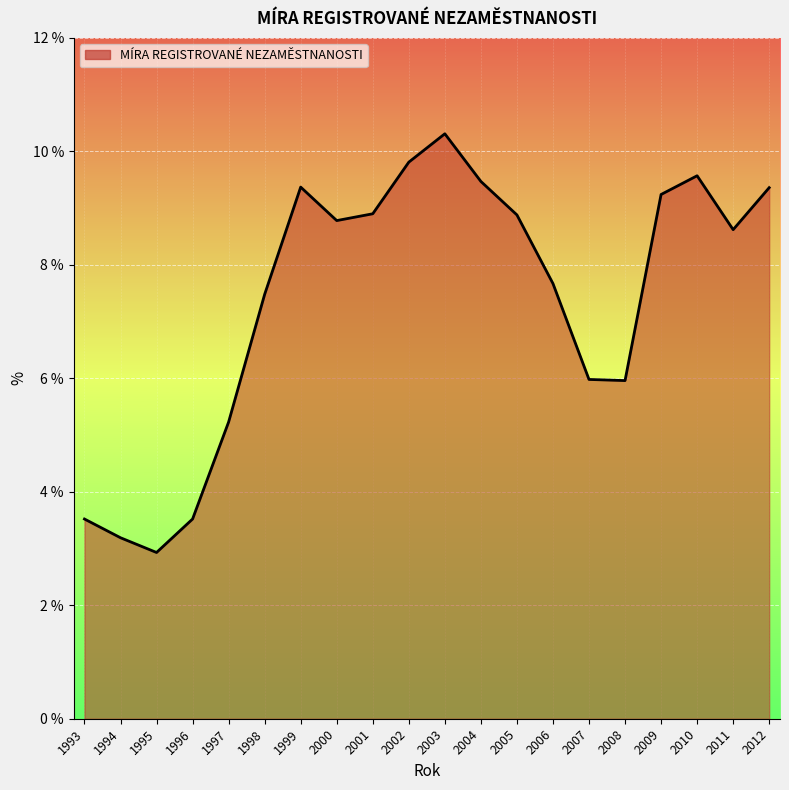

Reading left to right, extract all data points from this chart.

1993=3.5	1994=3.2	1995=2.9	1996=3.5	1997=5.2	1998=7.5	1999=9.4	2000=8.8	2001=8.9	2002=9.8	2003=10.3	2004=9.5	2005=8.9	2006=7.7	2007=6.0	2008=6.0	2009=9.2	2010=9.6	2011=8.6	2012=9.4